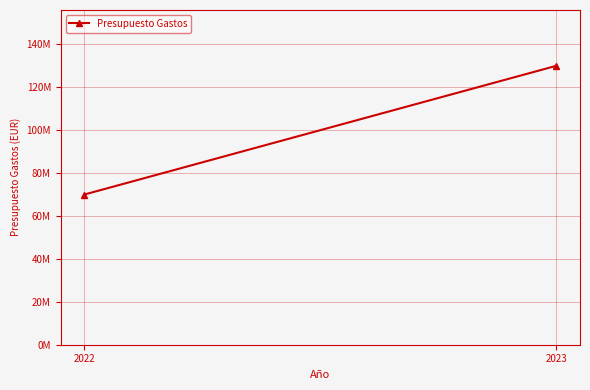

What is the change in value from 2022 to 2023?

+60000000